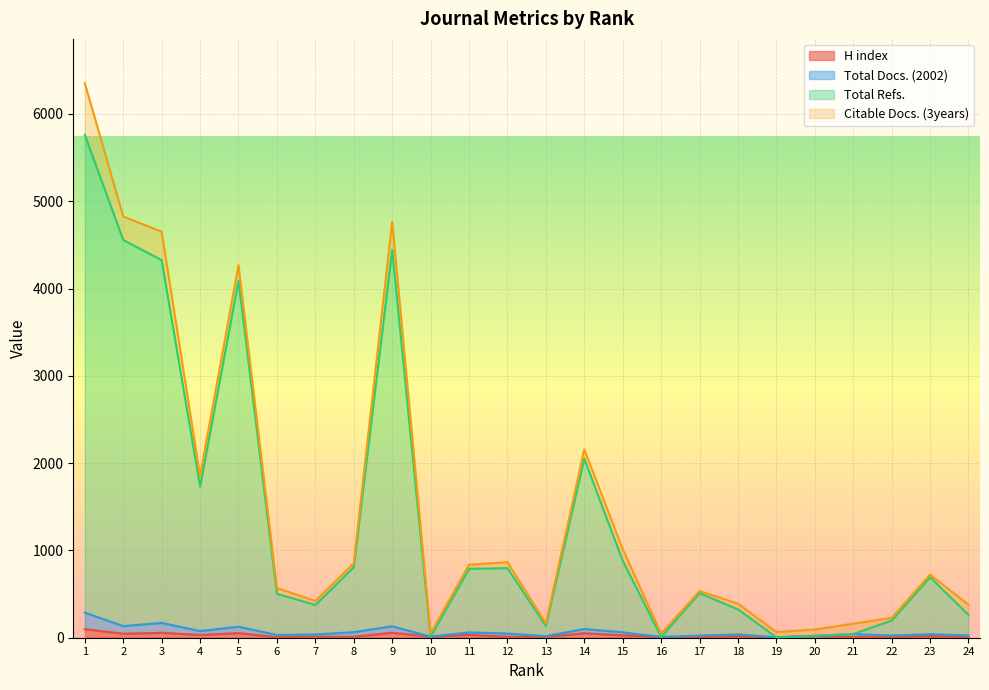

What are all the series names shown in the legend?

H index, Total Docs. (2002), Total Refs., Citable Docs. (3years)